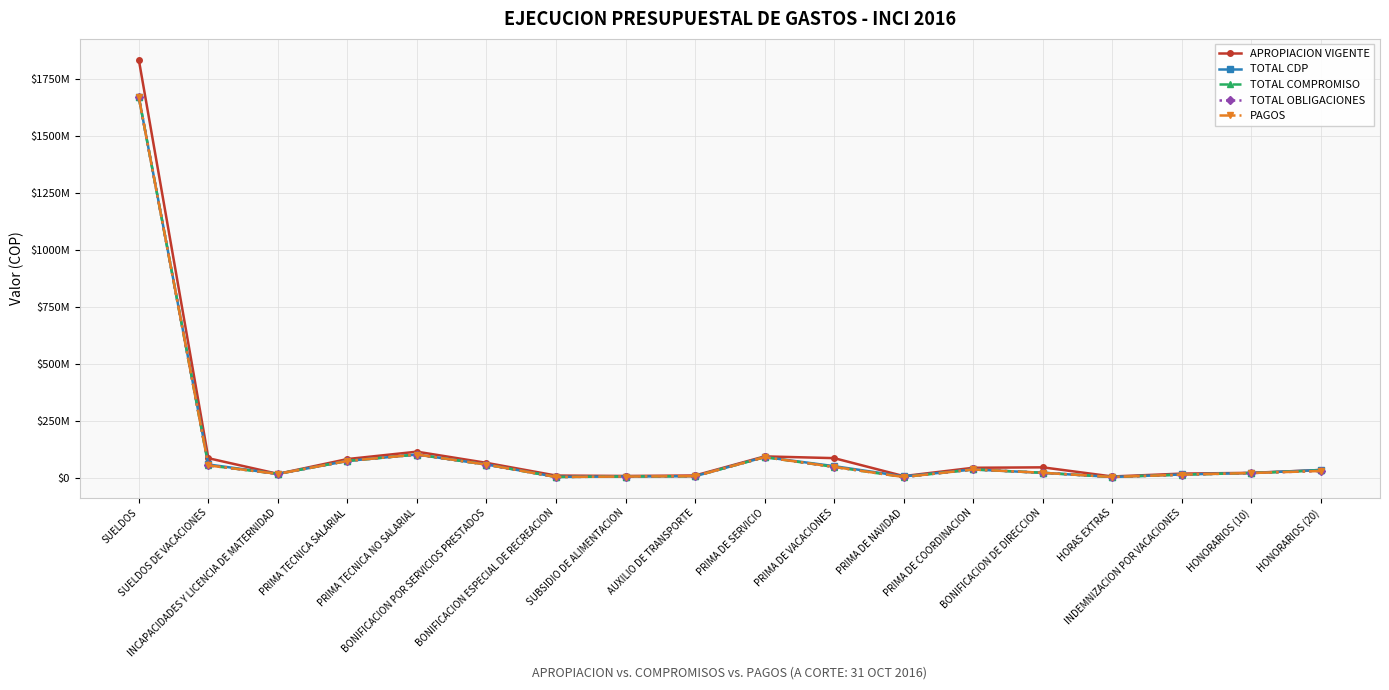

Is this an area chart (filled region under the line)?

No